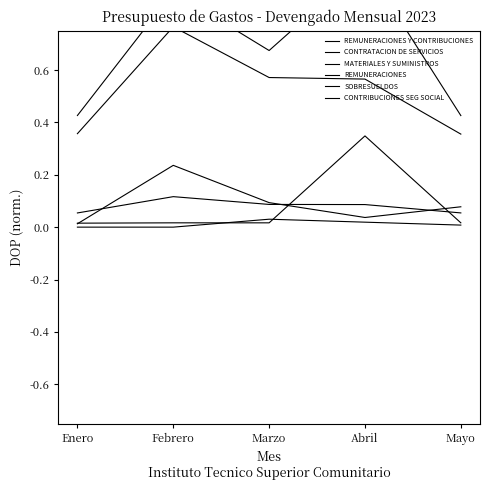

What position from the left is Enero?

1